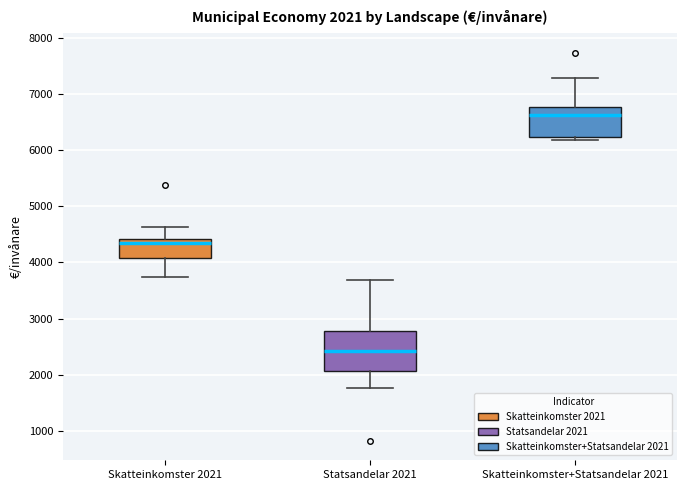

Which box is the tallest, from its lower edge to its upper edge?

Statsandelar 2021